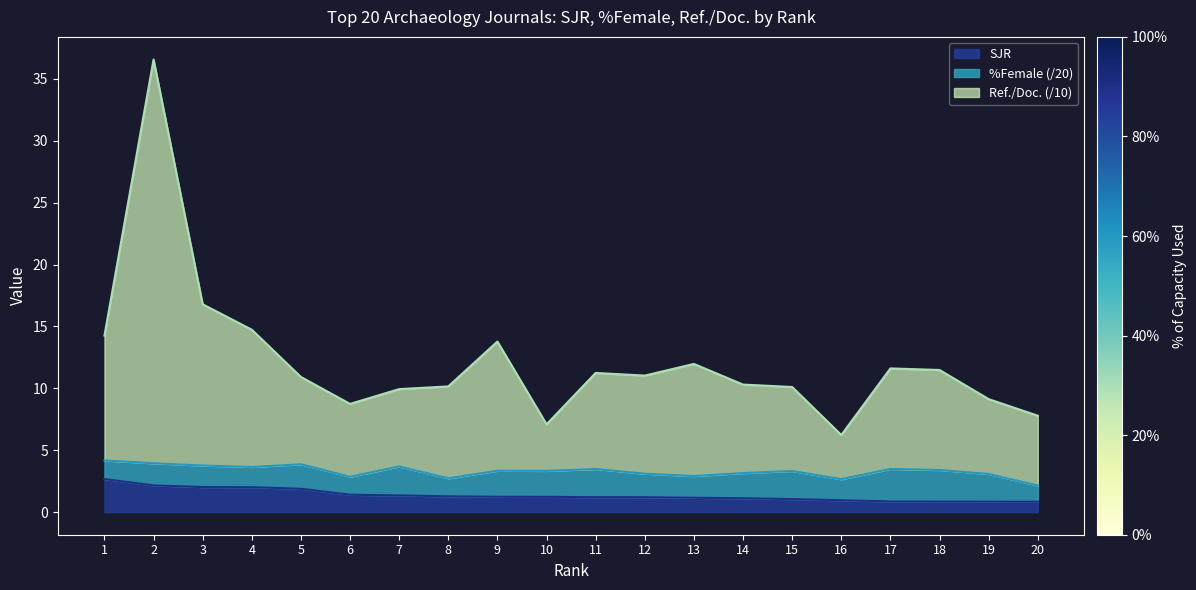

What is the difference between the maximum and second lowest values in the Ref. / Doc. series?

29.5